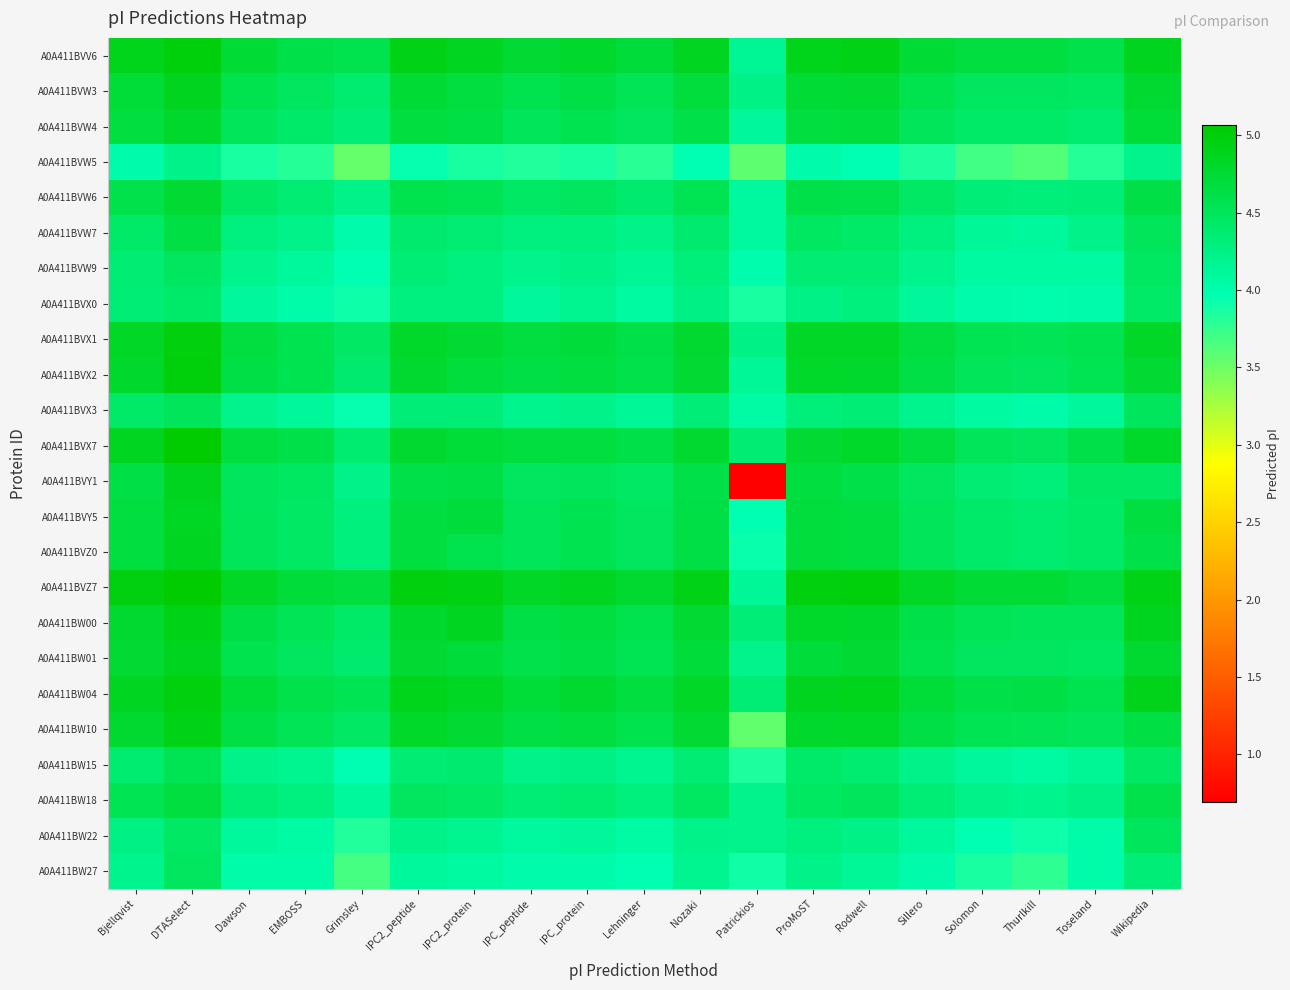

Which series has the largest range (max minus min)?

A0A411BVY1